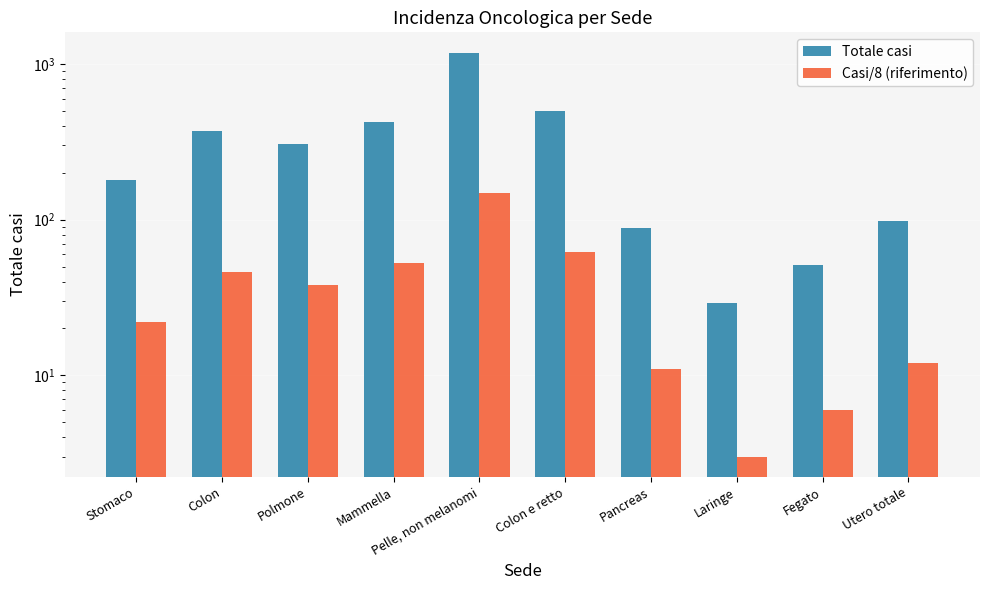

What is the difference between the Casi/8 (riferimento) values at Stomaco and Polmone?

16